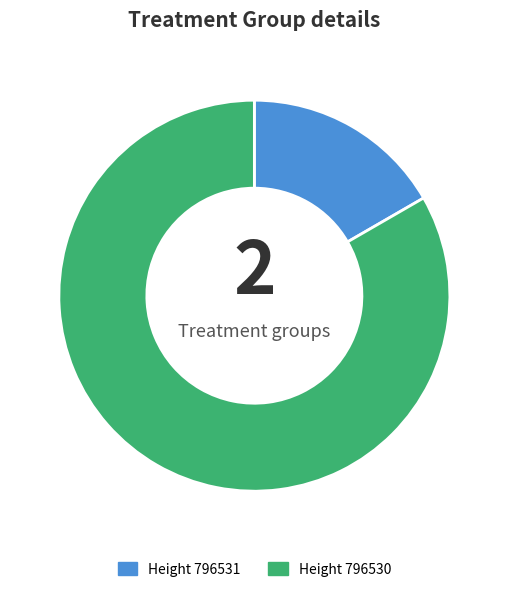

Rank the categories by value from highest to lowest.

Height 796530, Height 796531